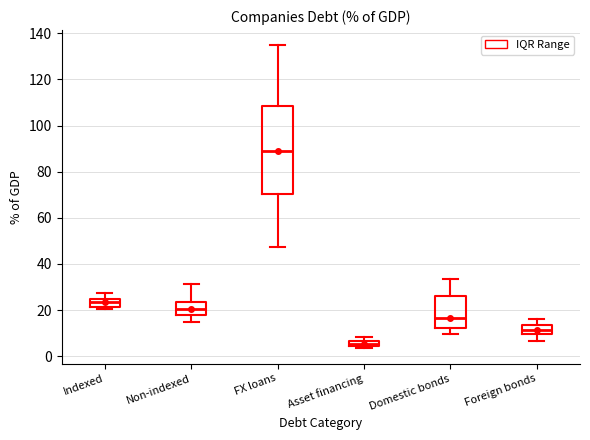

Comparing the boxes themselves (not the whiskers), which one is the tallest?

FX loans